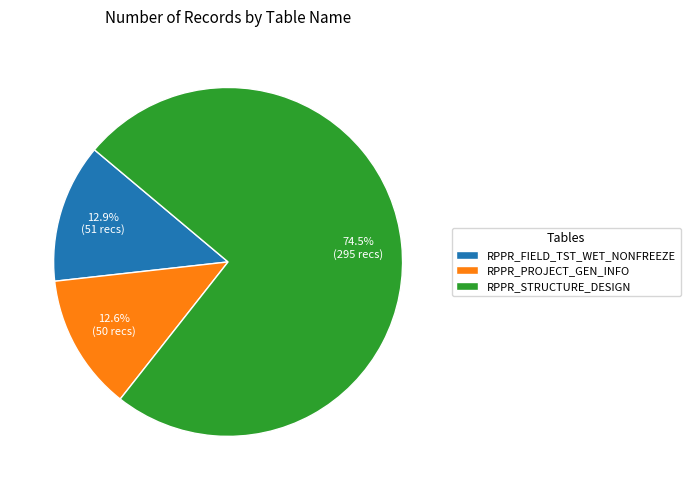

Does RPPR_STRUCTURE_DESIGN represent more than half of the total?

Yes